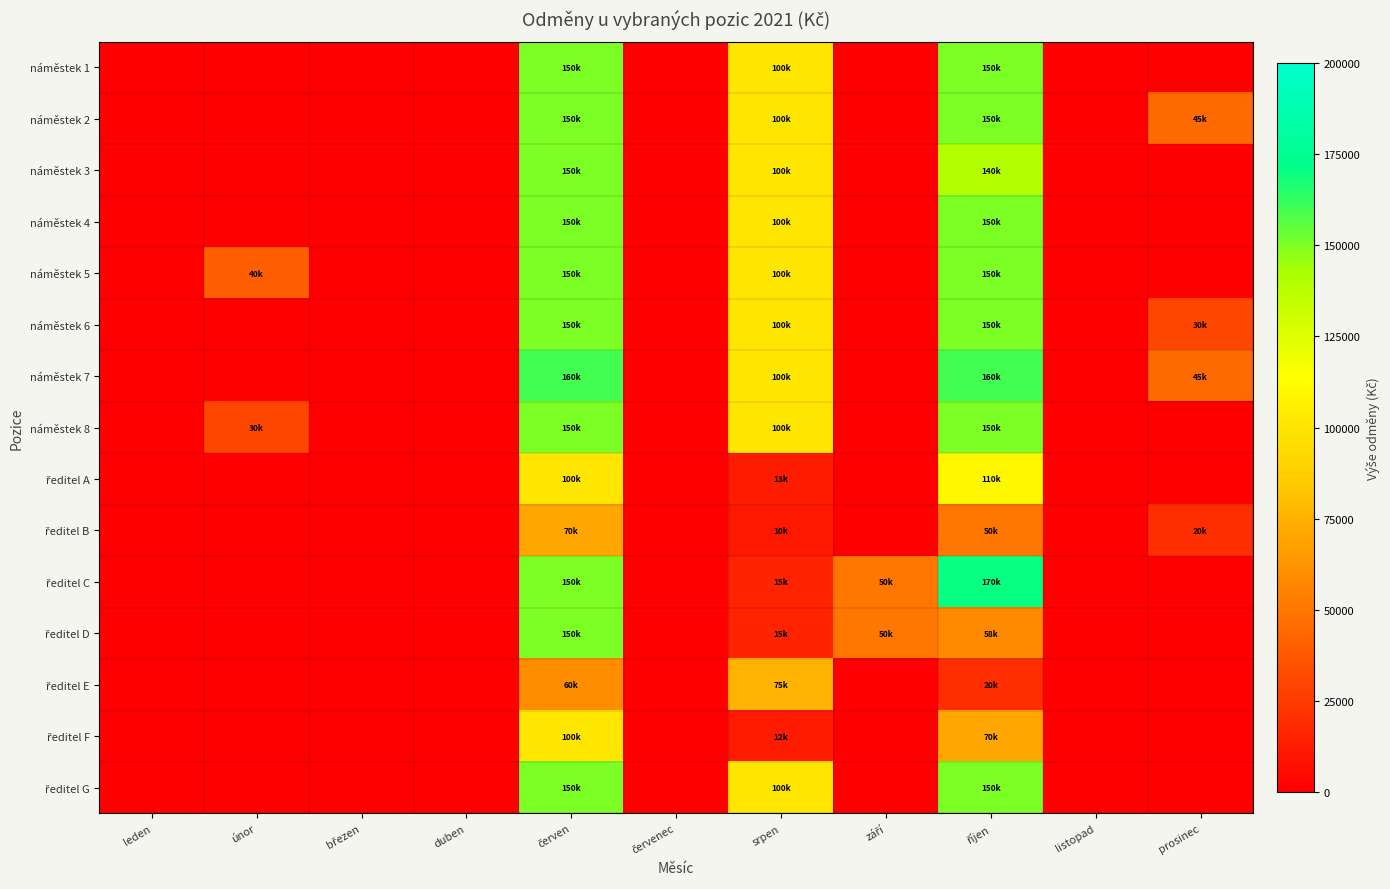

Which has a higher value, listopad or říjen?

říjen